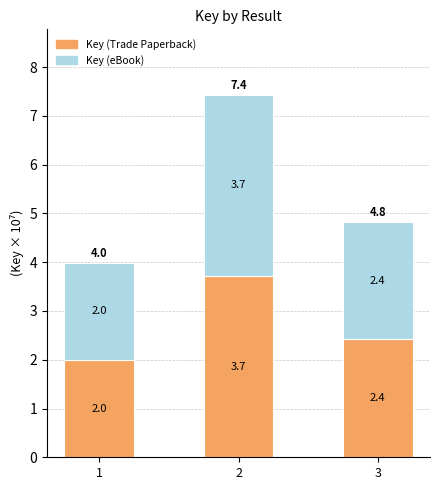

What is the value of the Key (Trade Paperback) bar at the 1st from the left?

2.0